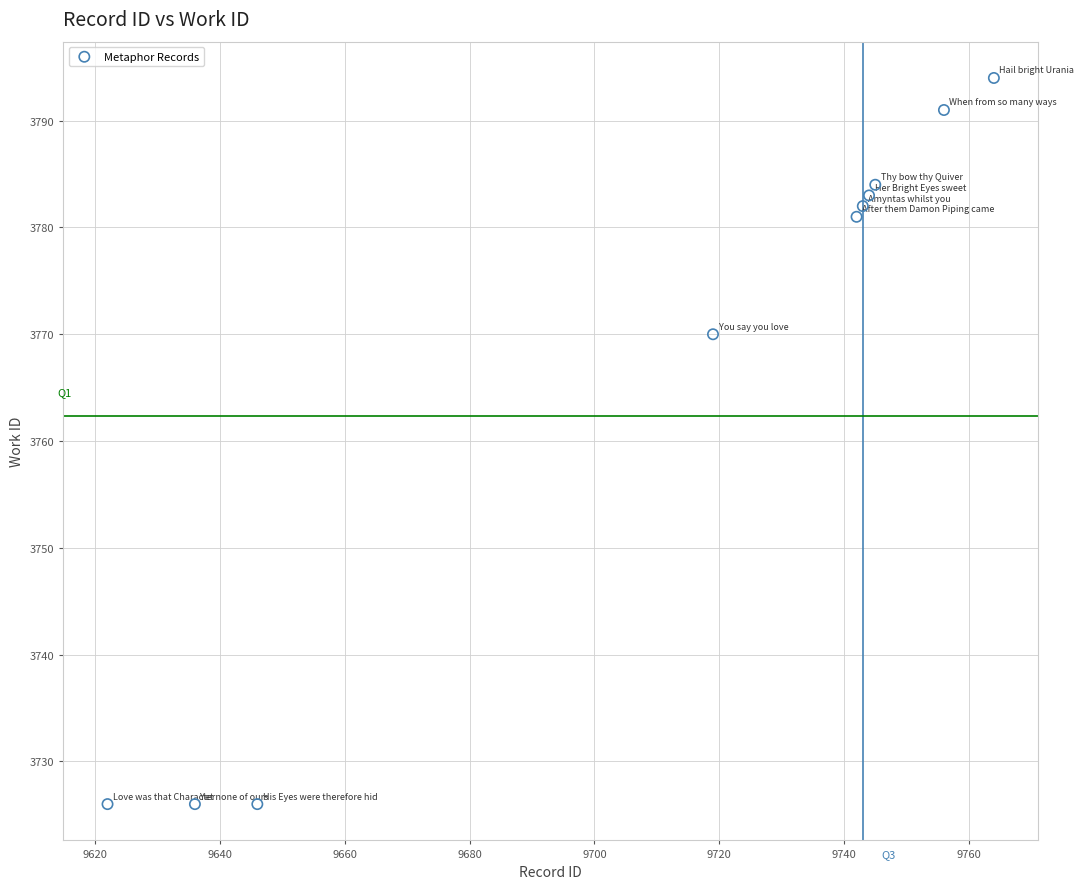

What is the average X value?

9712